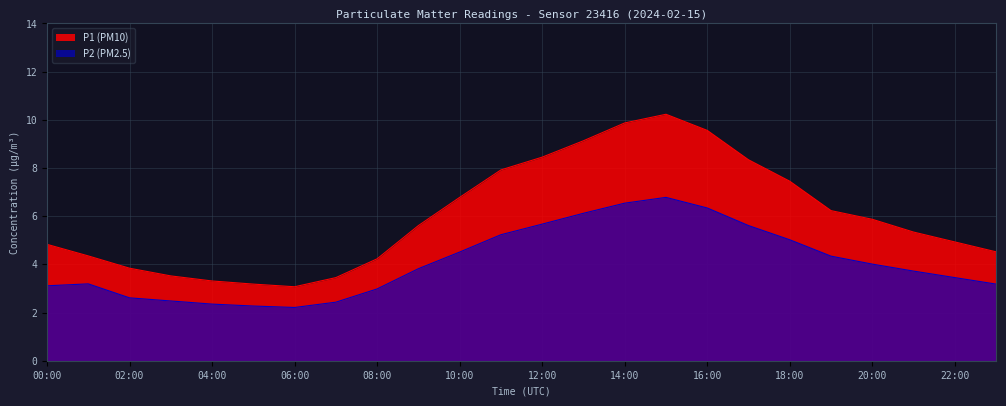

How many categories are shown in the chart?

24